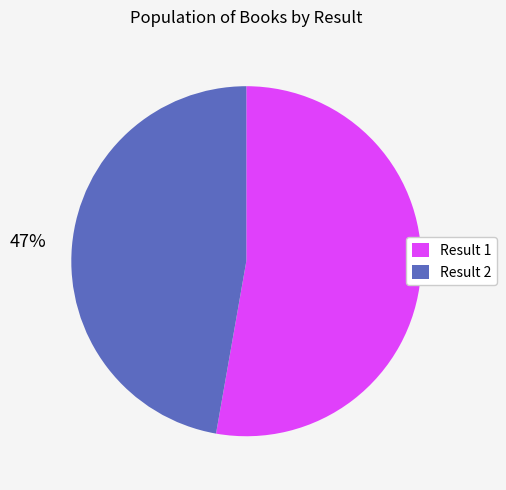

What is the smallest slice in the pie chart?

Result 2